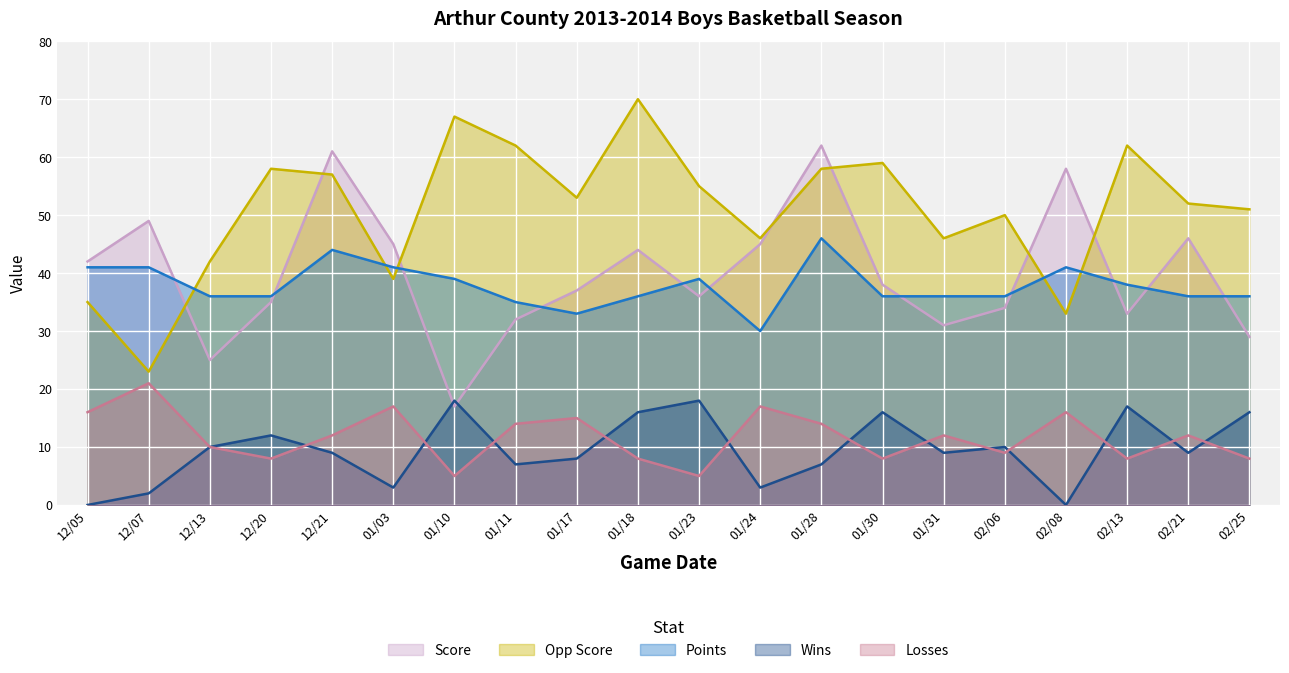

At which label does Opp Score first exceed 53?

12/20